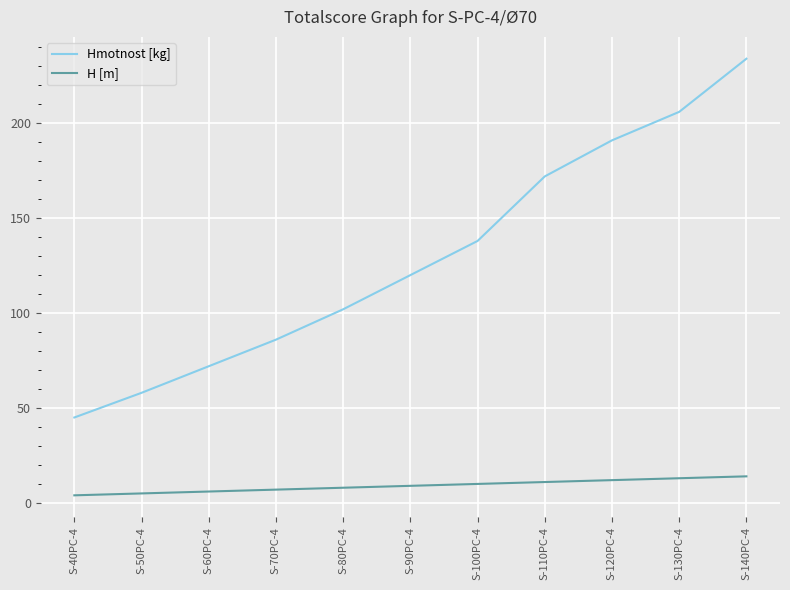

What is the smallest value displayed?

4